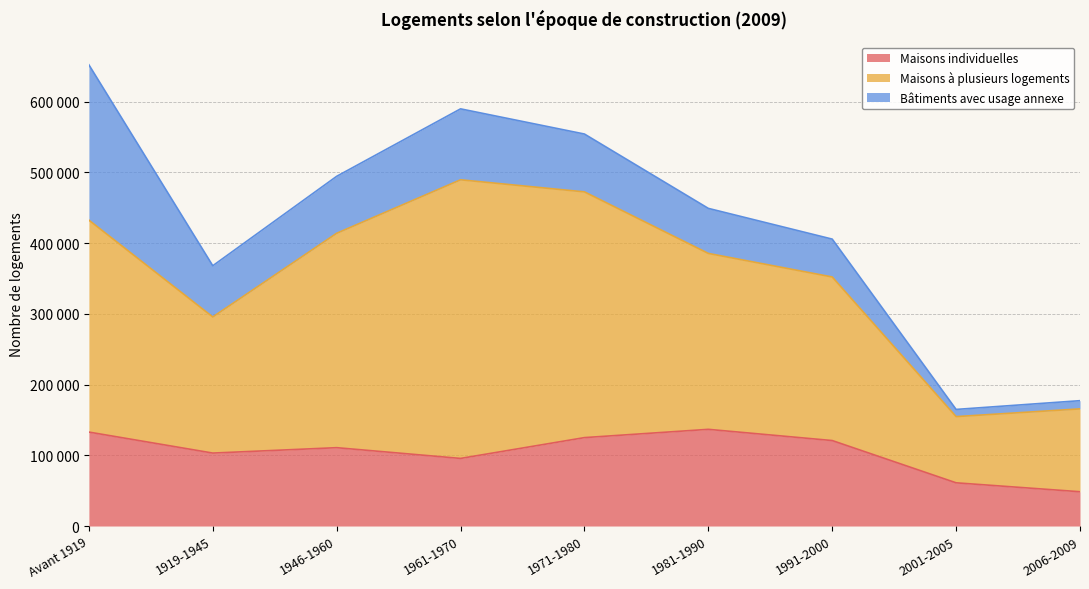

True or false: Maisons individuelles has more than 0 interior local peaks.

True